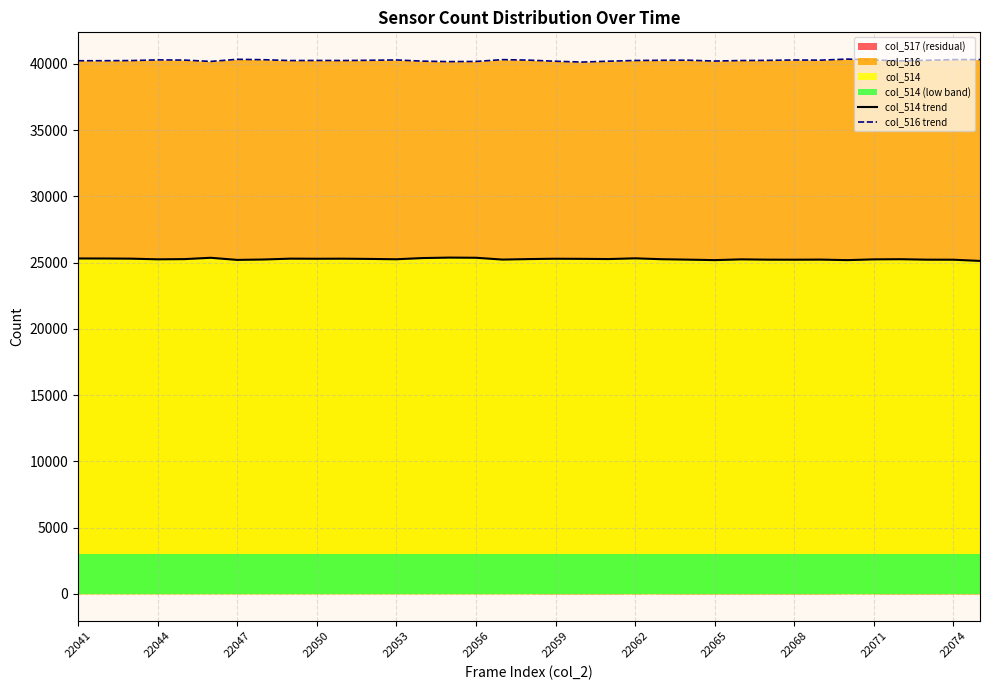

What position from the right is 20?

15